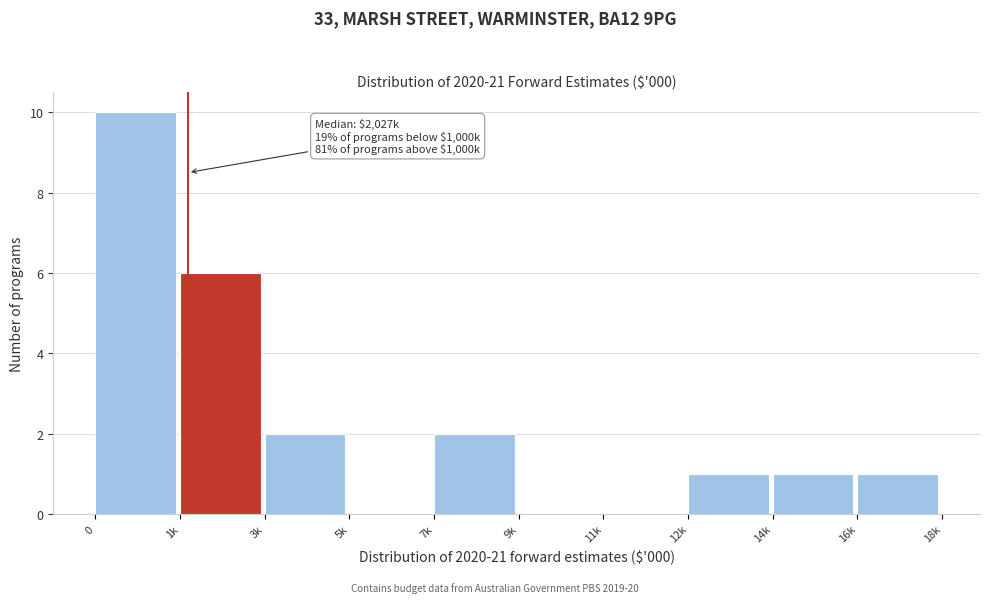

Reading right to left, extract all data points from this chart.

16k=1	14k=1	12k=1	11k=0	9k=0	7k=2	5k=0	3k=2	1k=6	0=10